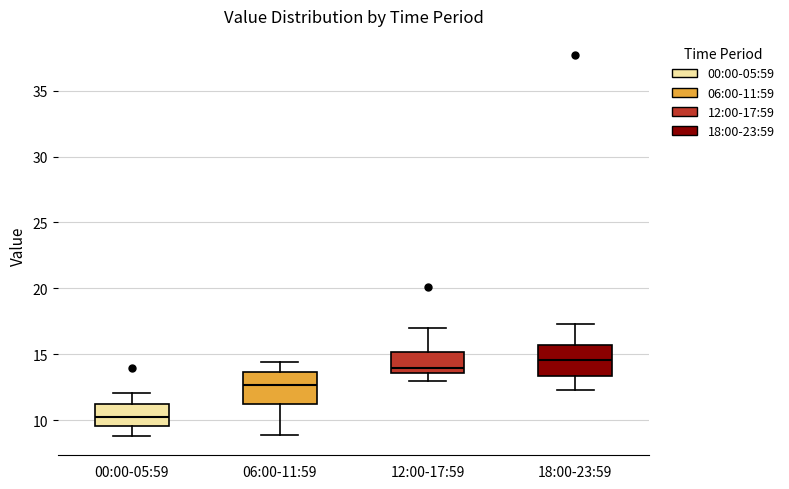

Reading left to right, read every box against the y-axis: the position of its median line, the range the box covers, and the ends of its whiskers. The values are not printed on the chart, so give them approximately, as read against the axis.

00:00-05:59: median 10.5, box 9.5 to 11.0, whiskers 9.0 to 12.0
06:00-11:59: median 12.5, box 11.5 to 13.5, whiskers 9.0 to 14.5
12:00-17:59: median 14.0, box 13.5 to 15.0, whiskers 13.0 to 17.0
18:00-23:59: median 14.5, box 13.5 to 16.0, whiskers 12.5 to 17.5